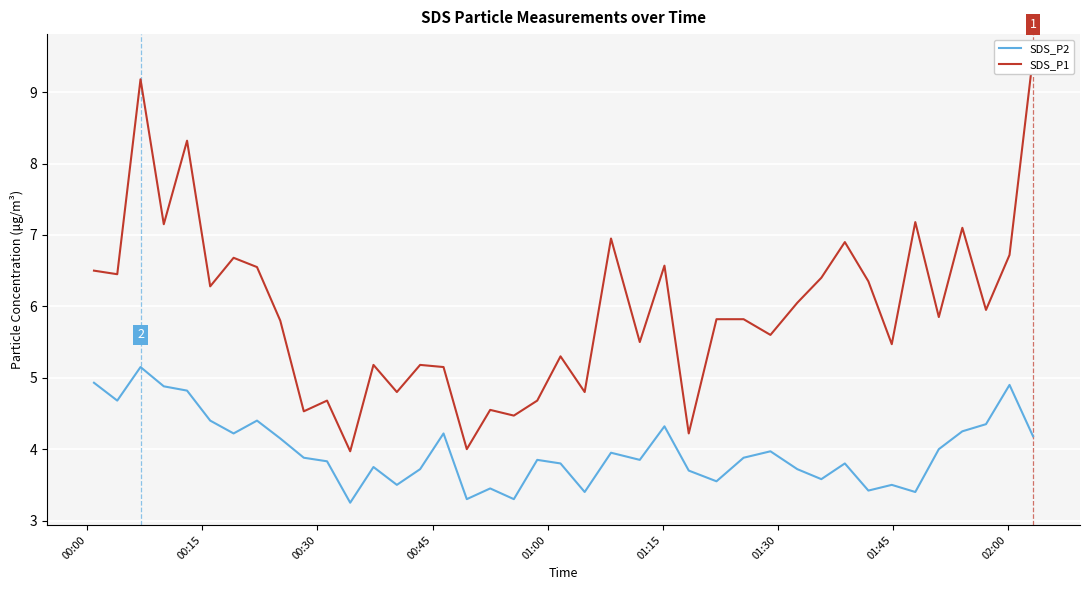

Is this an area chart (filled region under the line)?

No